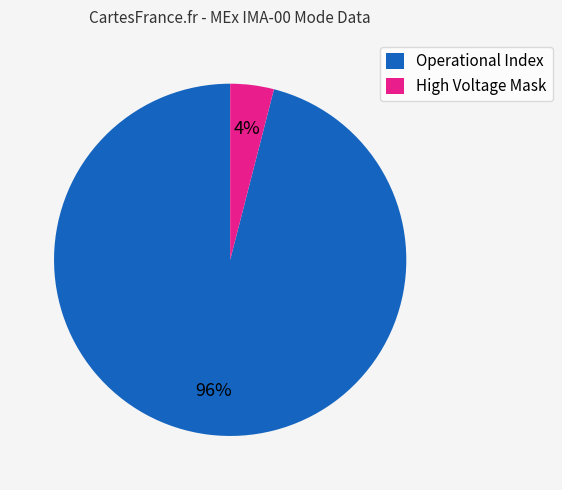

To the nearest percent, what is the average slice percentage?

50%